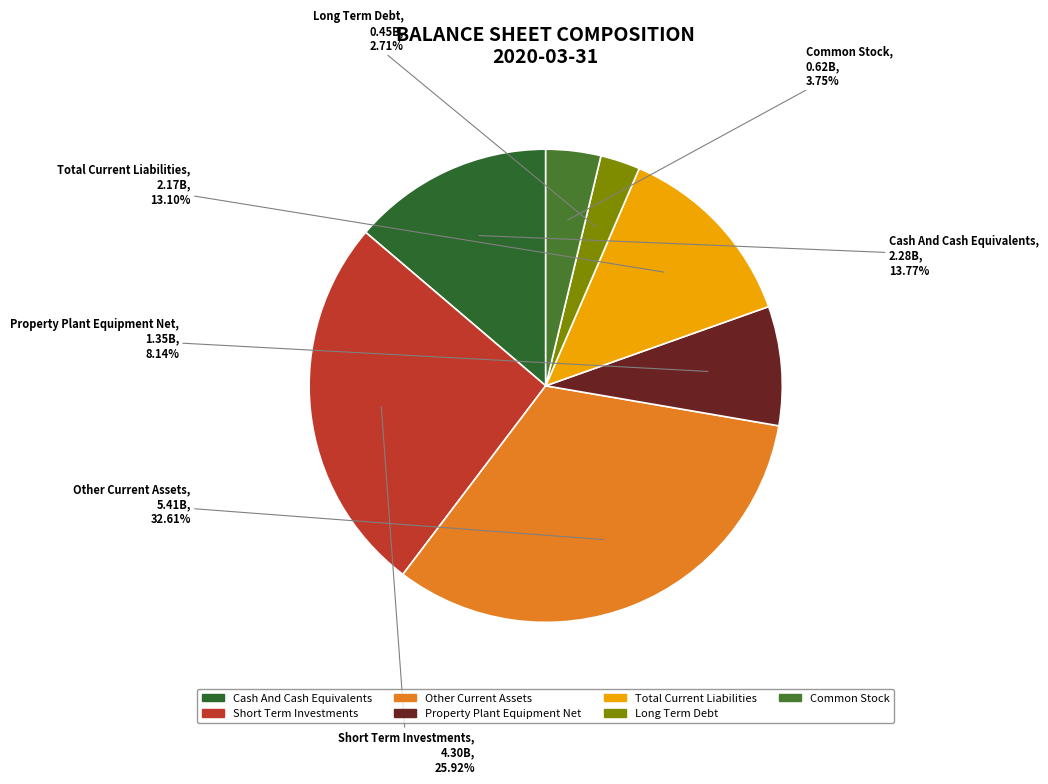

Which slice is the smallest?

Long Term Debt